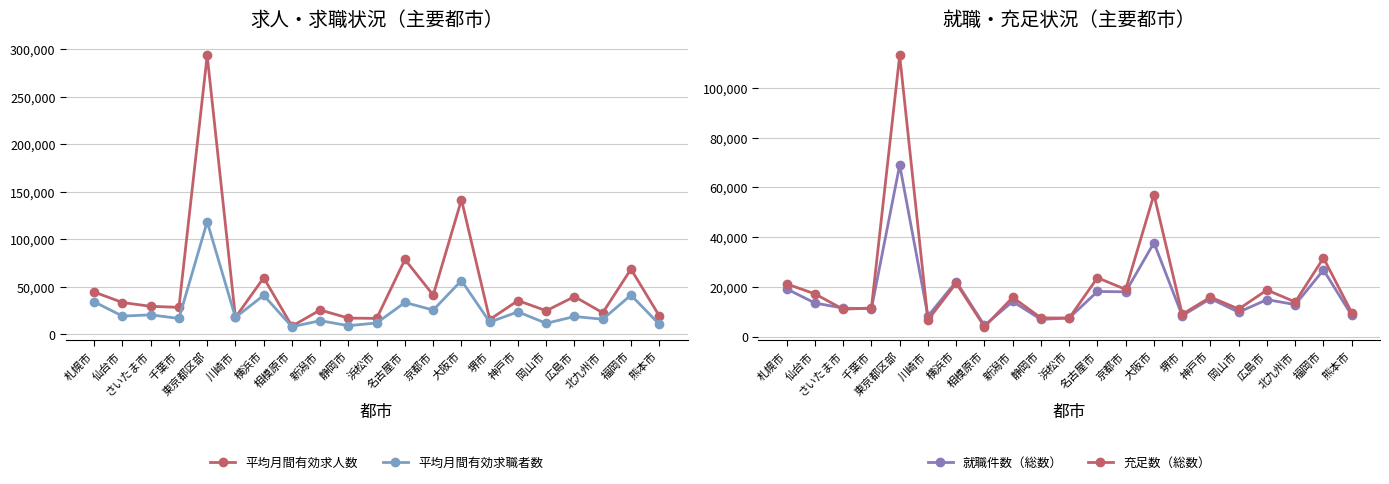

Reading right to left, extract all data points from this chart.

平均月間有効求人数: 熊本市=19223.0	福岡市=68343.0	北九州市=22423.7	広島市=39461.0	岡山市=24547.0	神戸市=35263.2	堺市=15329.0	大阪市=141400.0	京都市=40990.0	名古屋市=78521.0	浜松市=16541.0	静岡市=16797.0	新潟市=25333.8	相模原市=8345.0	横浜市=59277.0	川崎市=17546.0	東京都区部=293171.0	千葉市=28126.0	さいたま市=29210.0	仙台市=33234.0	札幌市=44261.0
平均月間有効求職者数: 熊本市=10352.0	福岡市=41005.0	北九州市=15626.0	広島市=18504.0	岡山市=11340.0	神戸市=23403.6	堺市=12614.0	大阪市=56356.0	京都市=25273.5	名古屋市=33282.0	浜松市=11672.0	静岡市=8856.0	新潟市=14097.0	相模原市=7712.0	横浜市=40798.0	川崎市=17546.0	東京都区部=118227.0	千葉市=16421.0	さいたま市=20256.0	仙台市=18896.0	札幌市=33997.0
就職件数（総数）: 熊本市=8547.0	福岡市=26812.0	北九州市=12894.0	広島市=14910.0	岡山市=9854.0	神戸市=15290.0	堺市=8436.0	大阪市=37740.0	京都市=18038.0	名古屋市=18163.0	浜松市=7531.0	静岡市=6933.0	新潟市=14154.0	相模原市=4511.0	横浜市=22170.0	川崎市=8277.0	東京都区部=68964.0	千葉市=11249.0	さいたま市=11474.0	仙台市=13538.0	札幌市=19196.0
充足数（総数）: 熊本市=9664.0	福岡市=31618.0	北九州市=13941.0	広島市=18776.0	岡山市=11124.0	神戸市=15896.0	堺市=9025.0	大阪市=57108.0	京都市=18976.0	名古屋市=23688.0	浜松市=7501.0	静岡市=7558.0	新潟市=15785.0	相模原市=4003.0	横浜市=21525.0	川崎市=6686.0	東京都区部=112936.0	千葉市=11555.0	さいたま市=11024.0	仙台市=17208.0	札幌市=21203.0